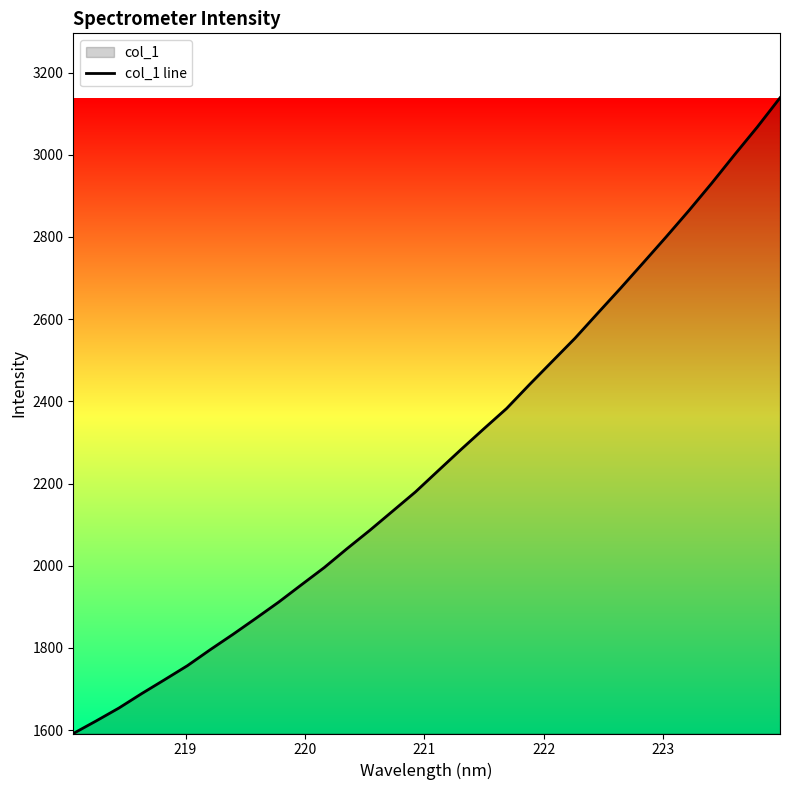

What is the difference between the maximum and minimum values?

1546.7